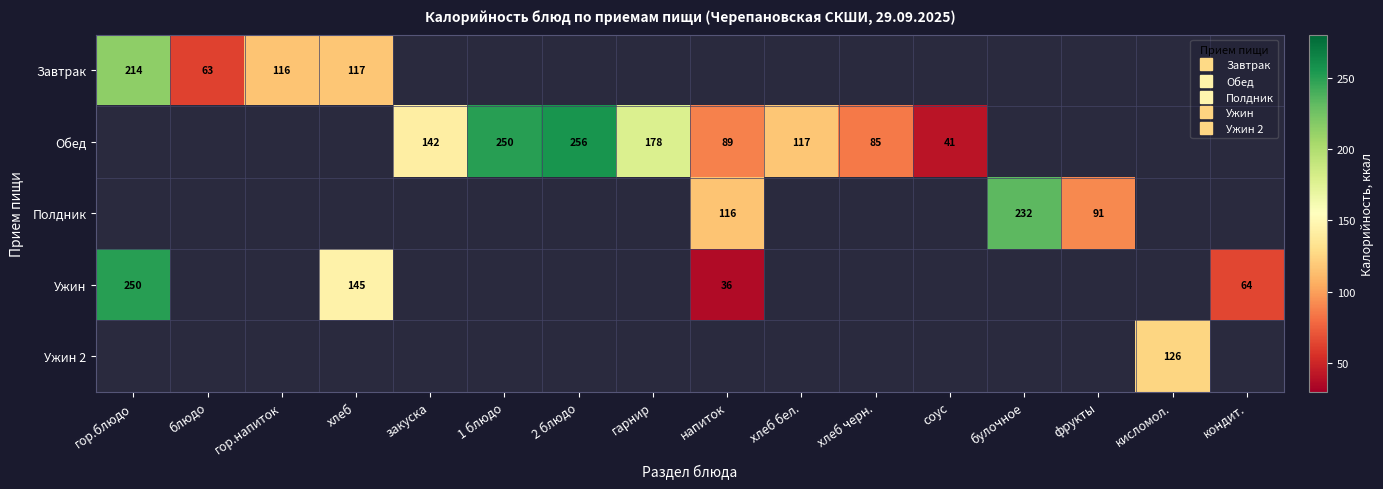

How many distinct data groups are displayed?

5